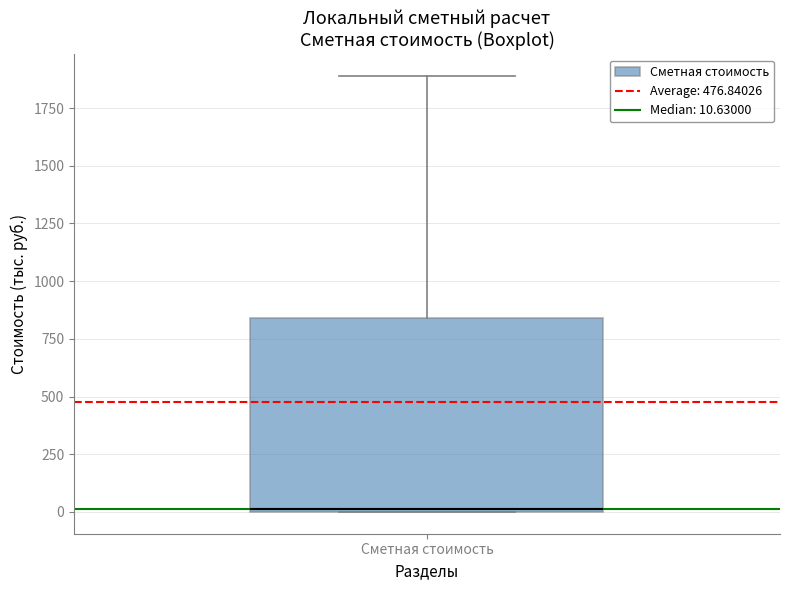

Read this box plot against the y-axis: the position of the median line, the range covered by the box, and the ends of both whiskers. The values are not printed on the chart, so give them approximately, as read against the axis.

median 0, box 0 to 850, whiskers 0 to 1900